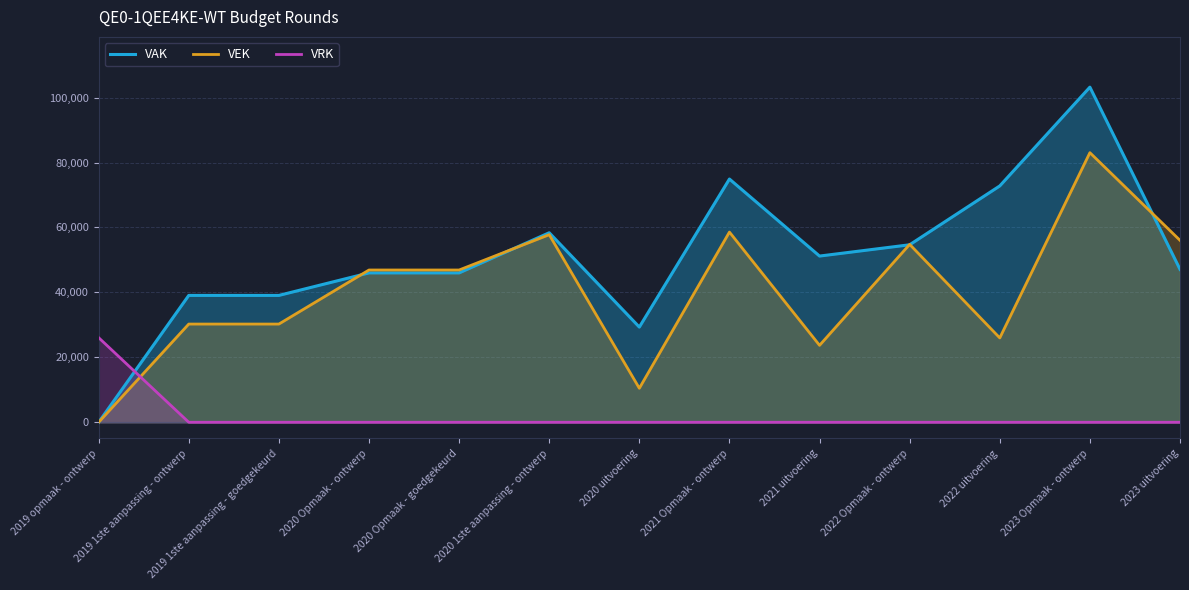

At which category is the sum across all series the highest?

2023 Opmaak - ontwerp